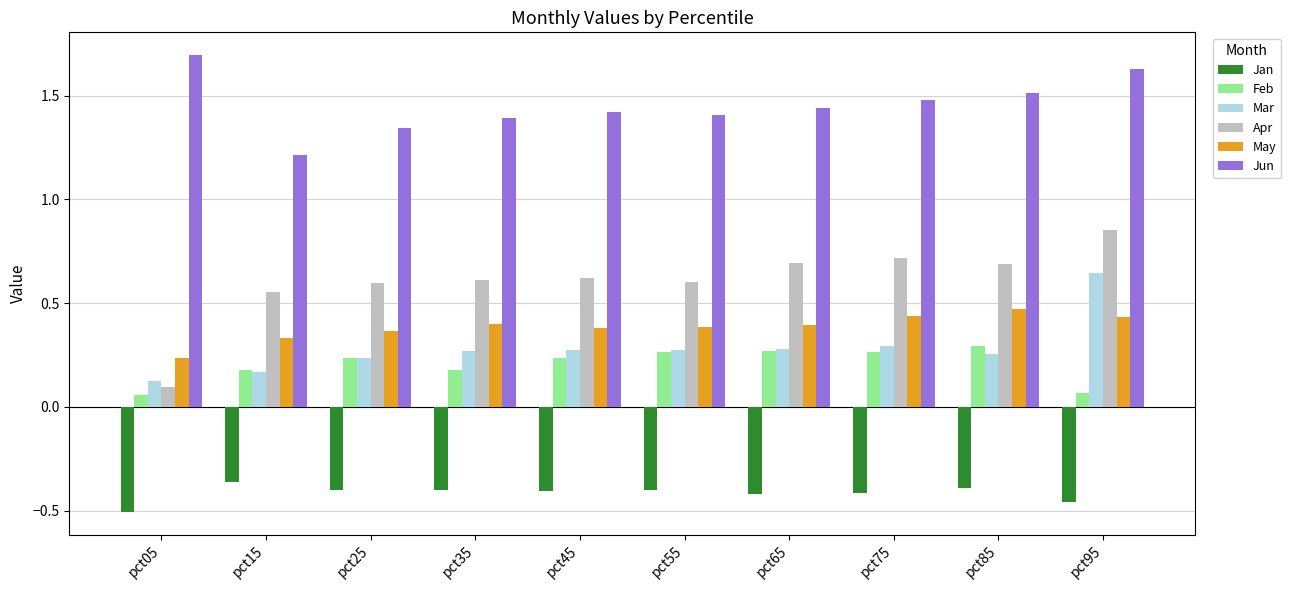

Count the number of data series in this chart.

6